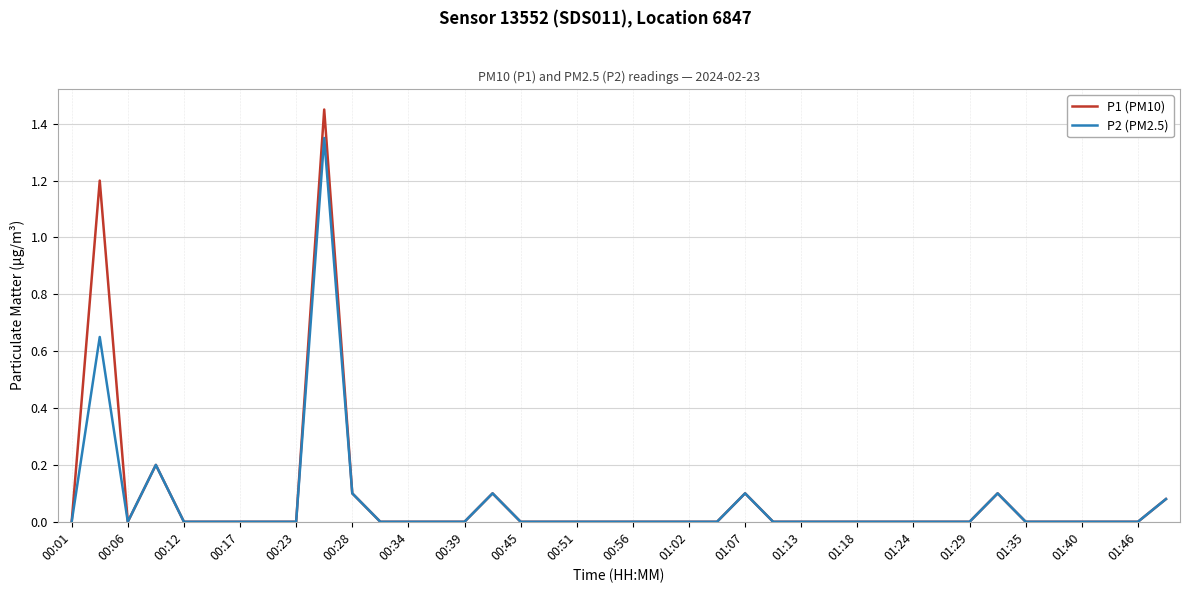

Which series has the widest spread of values?

P1 (PM10)